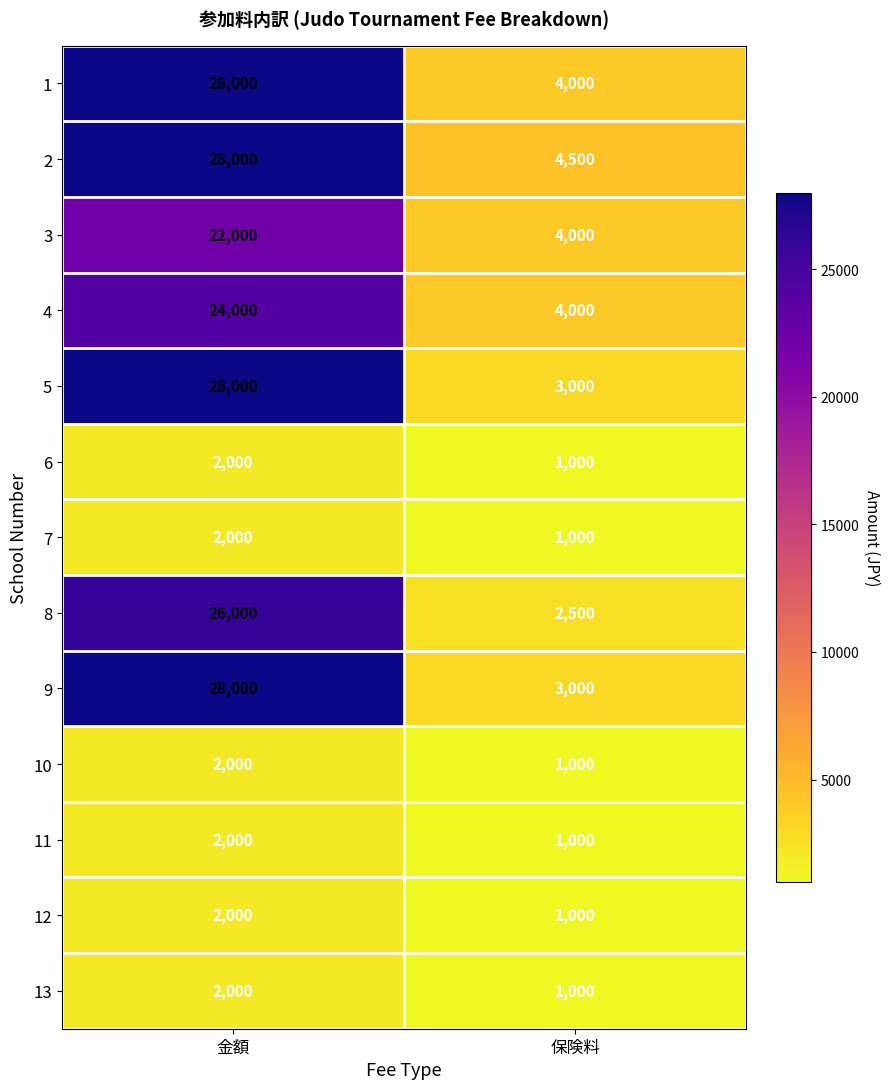

Read the 7 value at 金額.

2000